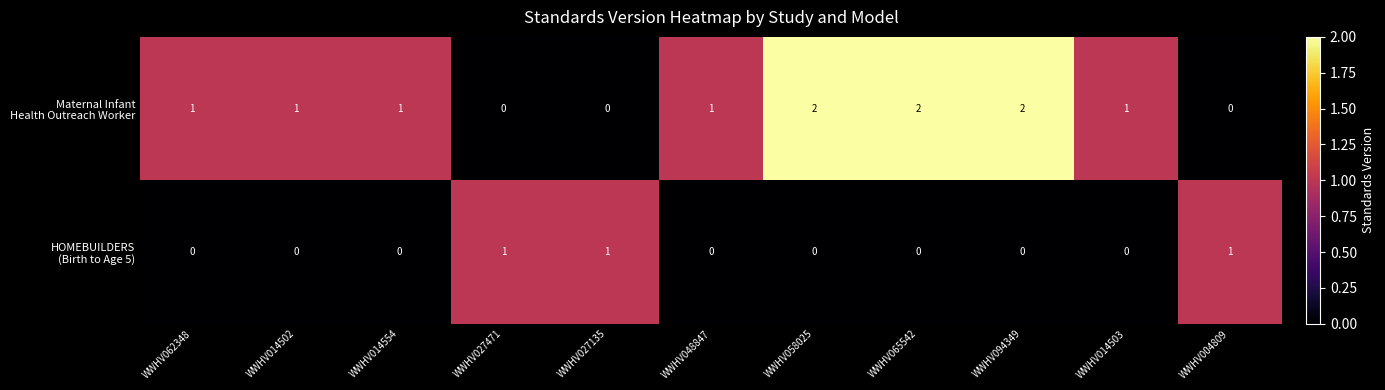

At how many categories does at least one series exceed 0?

11